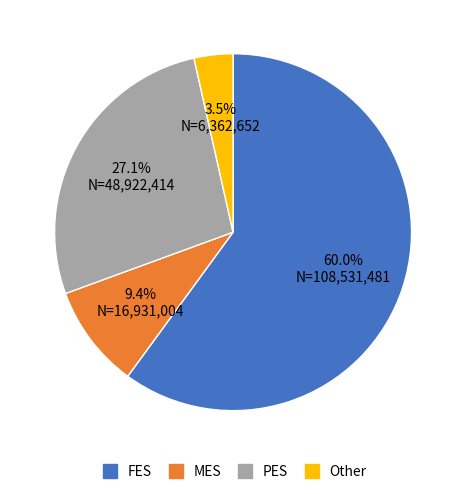

Count the number of slices in the pie.

4